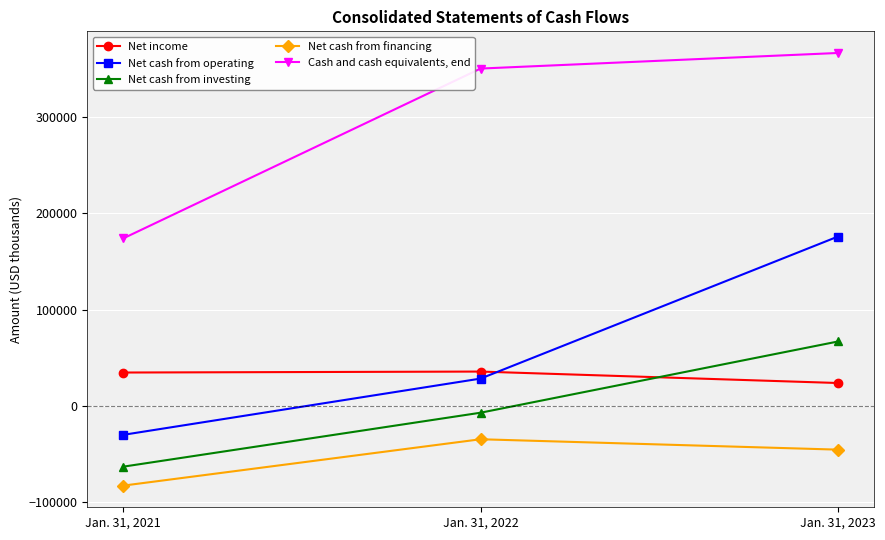

Rank the categories by Net cash from operating value from lowest to highest.

Jan. 31, 2021, Jan. 31, 2022, Jan. 31, 2023